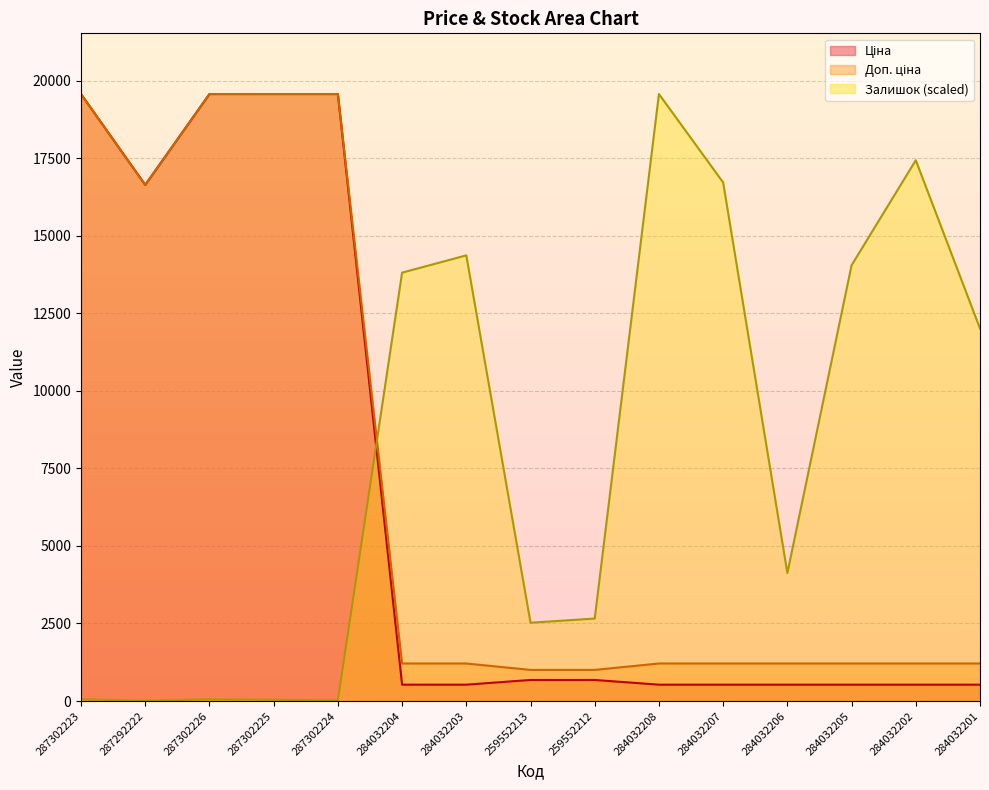

Reading left to right, list all the values displayed in this chart.

Ціна: 287302223=19564.9	287292222=16636.8	287302226=19564.9	287302225=19564.9	287302224=19564.9	284032204=528.2	284032203=528.2	259552213=679.8	259552212=679.8	284032208=528.2	284032207=528.2	284032206=528.2	284032205=528.2	284032202=528.2	284032201=528.2
Доп. ціна: 287302223=19564.9	287292222=16636.8	287302226=19564.9	287302225=19564.9	287302224=19564.9	284032204=1210.7	284032203=1210.7	259552213=1004.1	259552212=1004.1	284032208=1210.7	284032207=1210.7	284032206=1210.7	284032205=1210.7	284032202=1210.7	284032201=1210.7
Залишок: 287302223=55.7	287292222=8.0	287302226=55.7	287302225=39.8	287302224=23.9	284032204=13807.7	284032203=14365.1	259552213=2524.2	259552212=2659.6	284032208=19564.9	284032207=16714.2	284032206=4124.8	284032205=14046.6	284032202=17430.8	284032201=12008.1